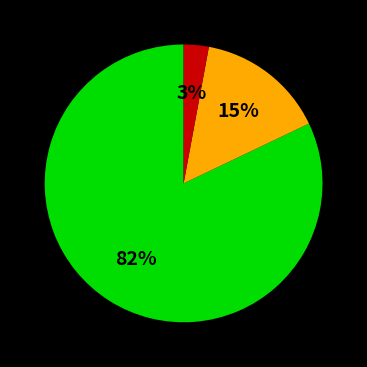

To the nearest percent, what is the difference between the largest and smallest slice percentages?

79%